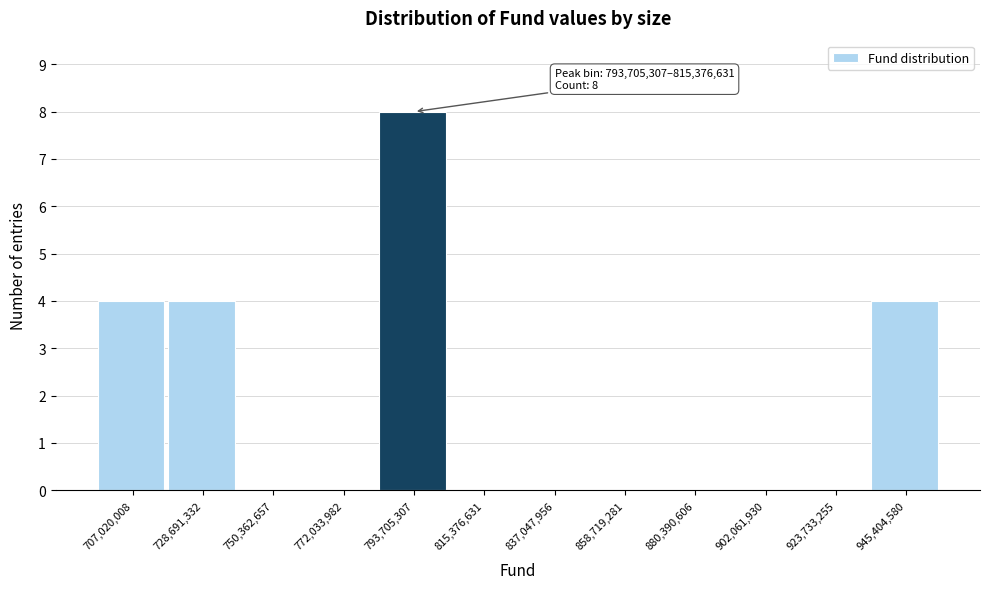

Reading left to right, list all the values displayed in this chart.

707,020,008=4	728,691,332=4	750,362,657=0	772,033,982=0	793,705,307=8	815,376,631=0	837,047,956=0	858,719,281=0	880,390,606=0	902,061,930=0	923,733,255=0	945,404,580=4